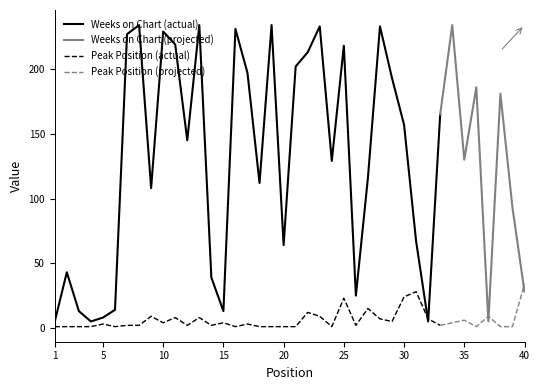

How many intersections are there between Peak Position and Weeks on Chart?

5